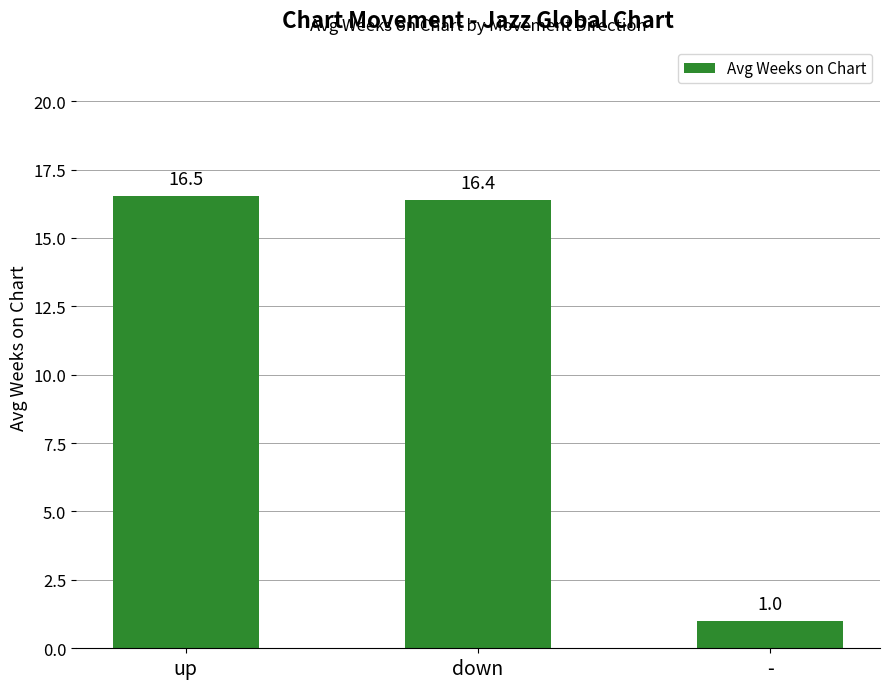

How many bars are there in total?

3